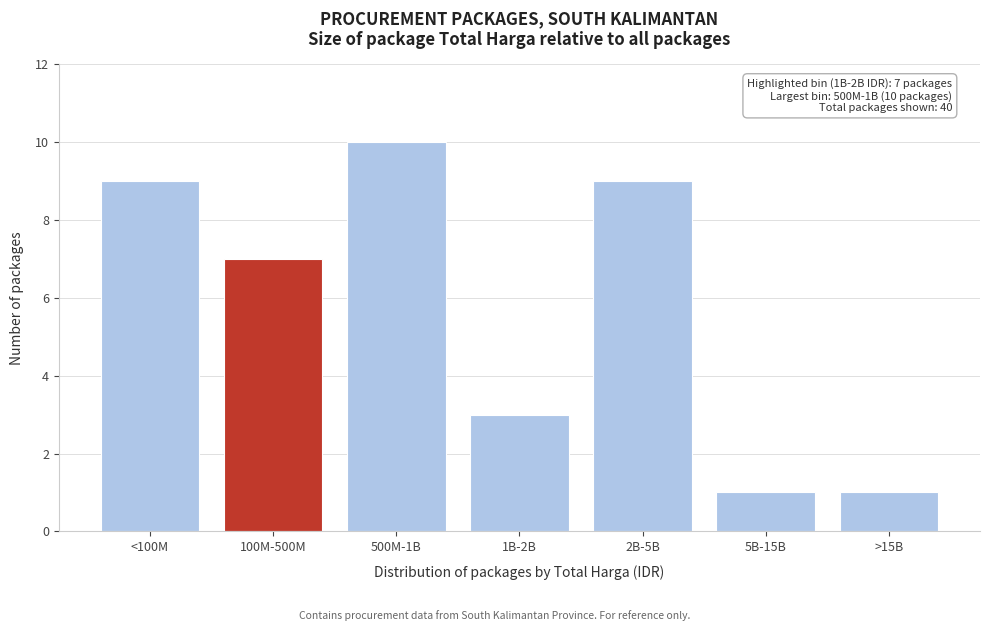

Reading left to right, list all the values displayed in this chart.

9	7	10	3	9	1	1